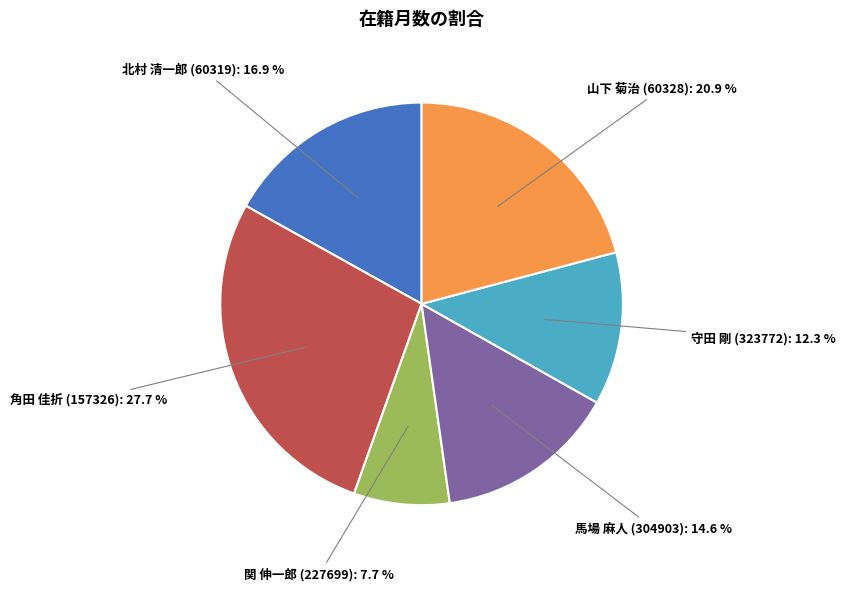

Is there a majority slice in this chart?

No